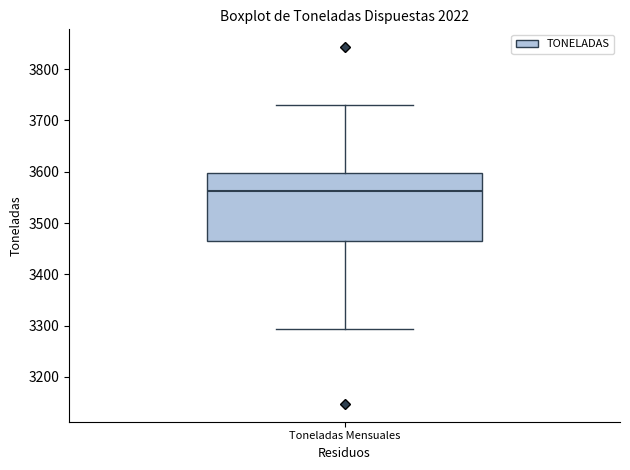

Where does the lower whisker of the box for Toneladas Mensuales end on the y-axis? The values are not printed on the chart, so give them approximately, as read against the axis.

3290